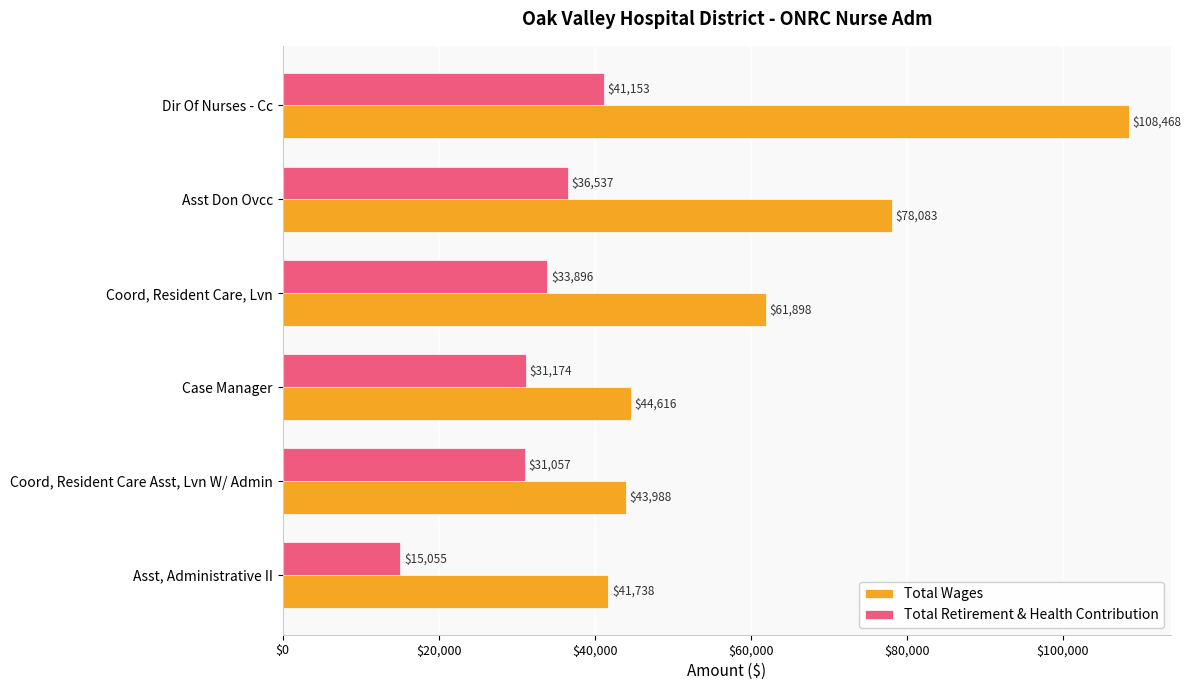

True or false: Total Wages has a value of 78083 at Asst Don Ovcc.

True